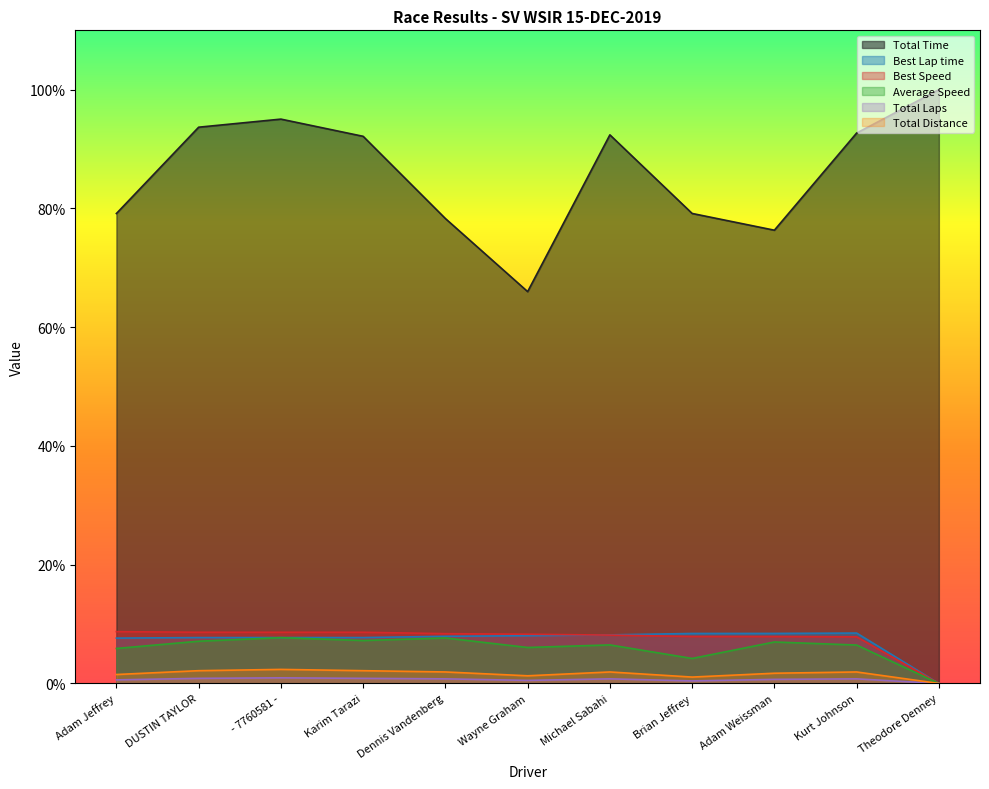

Reading left to right, what are all the values shown in this chart?

Total Time: Adam Jeffrey=791.5	DUSTIN TAYLOR=936.9	- 7760581 -=950.5	Karim Tarazi=921.5	Dennis Vandenberg=783.0	Wayne Graham=660.0	Michael Sabahi=924.0	Brian Jeffrey=791.6	Adam Weissman=763.4	Kurt Johnson=927.0	Theodore Denney=1000.0
Best Lap time: Adam Jeffrey=76.4	DUSTIN TAYLOR=77.3	- 7760581 -=77.3	Karim Tarazi=77.3	Dennis Vandenberg=79.5	Wayne Graham=80.4	Michael Sabahi=81.8	Brian Jeffrey=84.2	Adam Weissman=84.3	Kurt Johnson=84.9	Theodore Denney=0.0
Best Speed: Adam Jeffrey=87.3	DUSTIN TAYLOR=86.3	- 7760581 -=86.2	Karim Tarazi=86.2	Dennis Vandenberg=83.9	Wayne Graham=82.9	Michael Sabahi=81.5	Brian Jeffrey=79.2	Adam Weissman=79.1	Kurt Johnson=78.5	Theodore Denney=0.0
Average Speed: Adam Jeffrey=58.9	DUSTIN TAYLOR=71.1	- 7760581 -=77.1	Karim Tarazi=72.3	Dennis Vandenberg=76.6	Wayne Graham=60.6	Michael Sabahi=64.9	Brian Jeffrey=42.1	Adam Weissman=69.8	Kurt Johnson=64.7	Theodore Denney=0.0
Total Laps: Adam Jeffrey=6.0	DUSTIN TAYLOR=8.6	- 7760581 -=9.5	Karim Tarazi=8.6	Dennis Vandenberg=7.7	Wayne Graham=5.2	Michael Sabahi=7.7	Brian Jeffrey=4.3	Adam Weissman=6.9	Kurt Johnson=7.7	Theodore Denney=0.0
Total Distance: Adam Jeffrey=15.1	DUSTIN TAYLOR=21.5	- 7760581 -=23.7	Karim Tarazi=21.5	Dennis Vandenberg=19.4	Wayne Graham=12.9	Michael Sabahi=19.4	Brian Jeffrey=10.8	Adam Weissman=17.2	Kurt Johnson=19.4	Theodore Denney=0.0